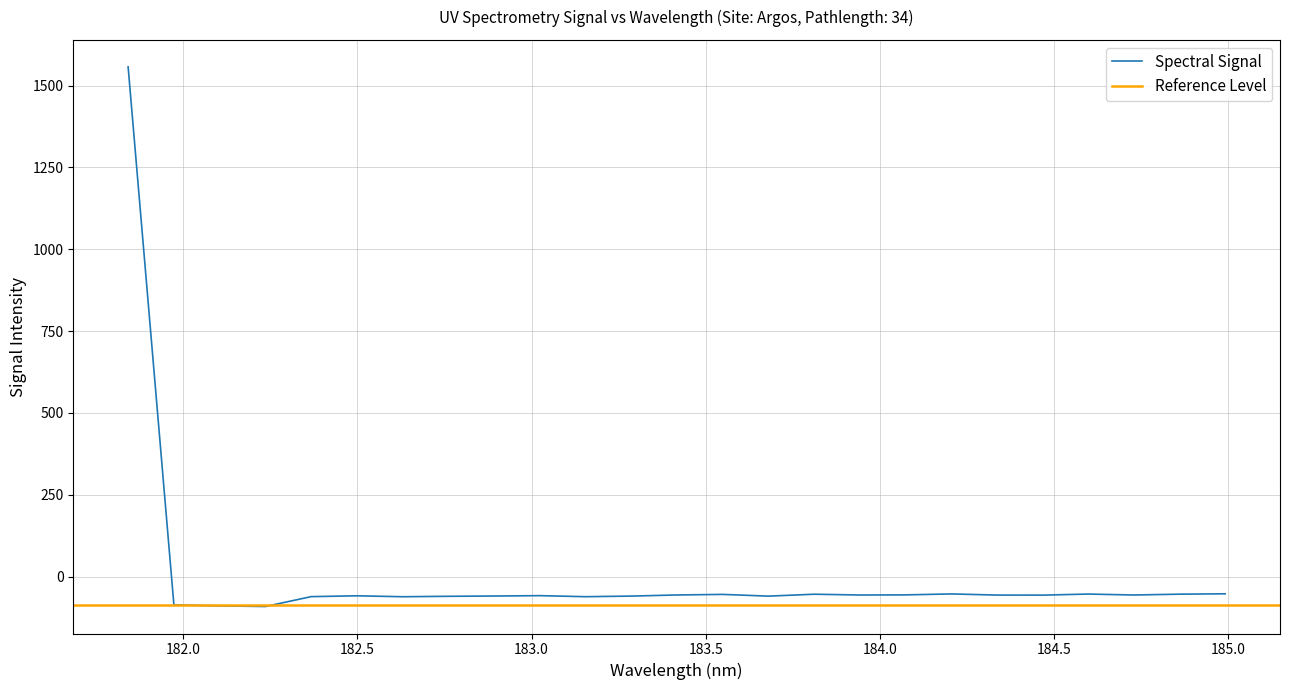

What is the highest value of the Spectral Signal series?

1556.9